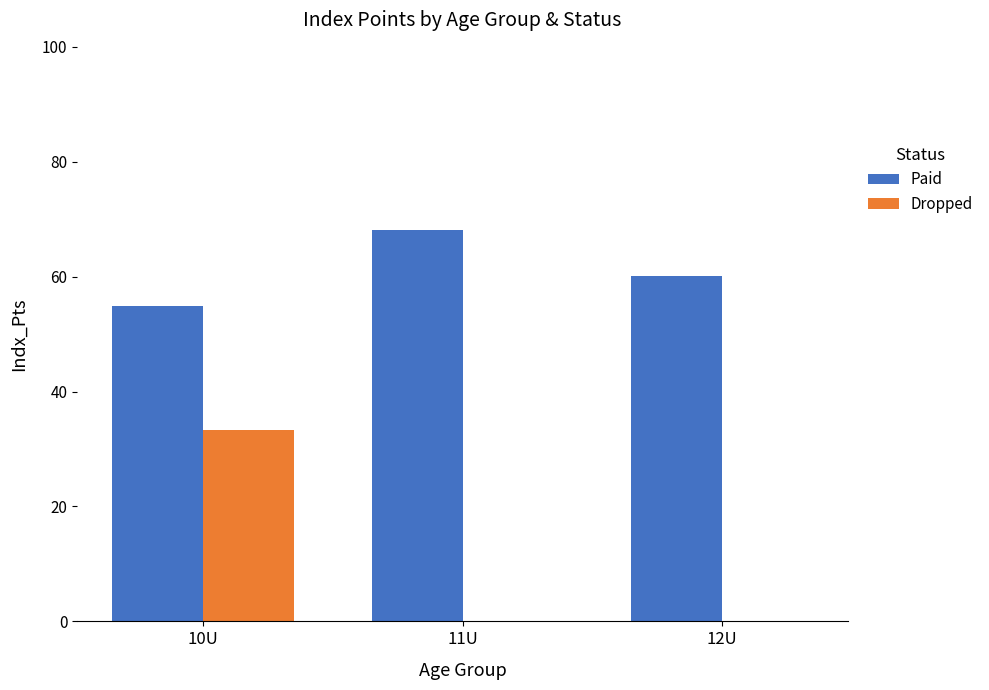

Is the value of Paid at 12U greater than the value of Dropped at 12U?

Yes